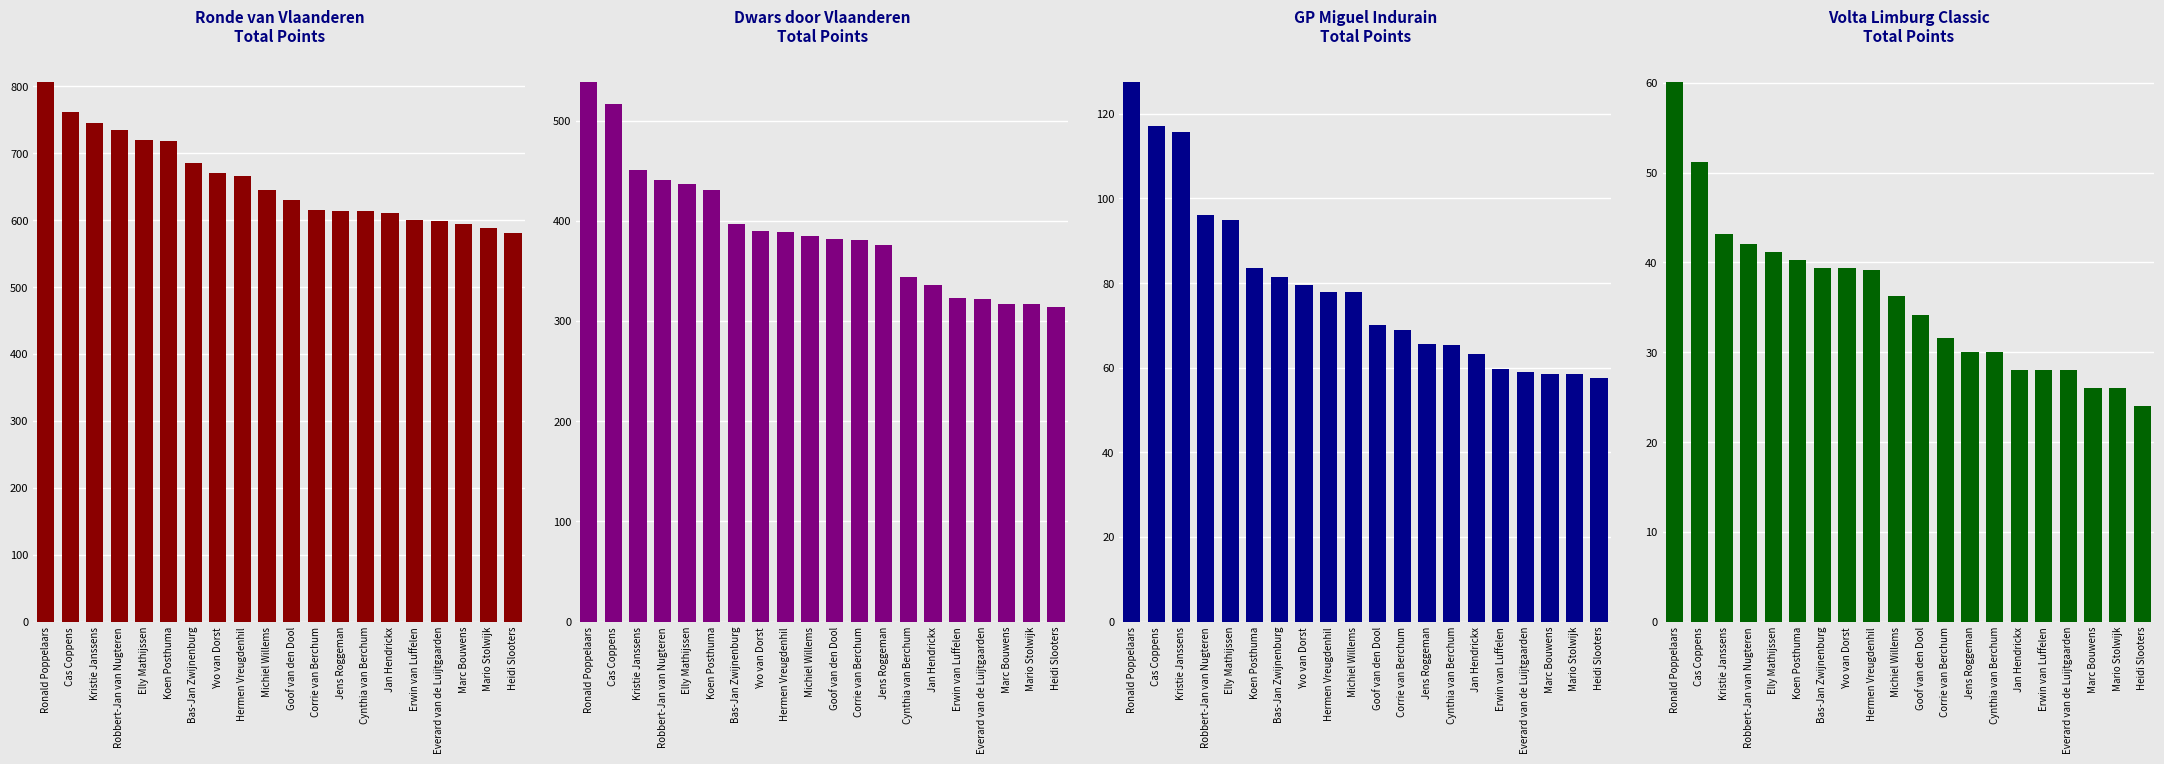

What is the label of the 12th bar from the left?

Corrie van Berchum